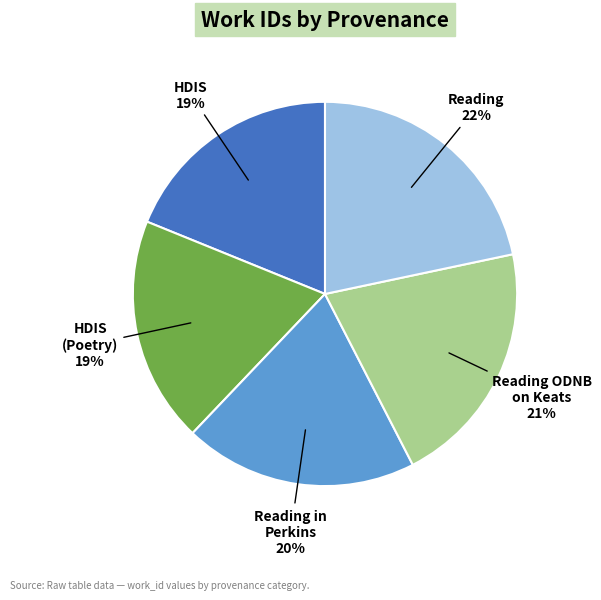

To the nearest percent, what is the average slice percentage?

20%